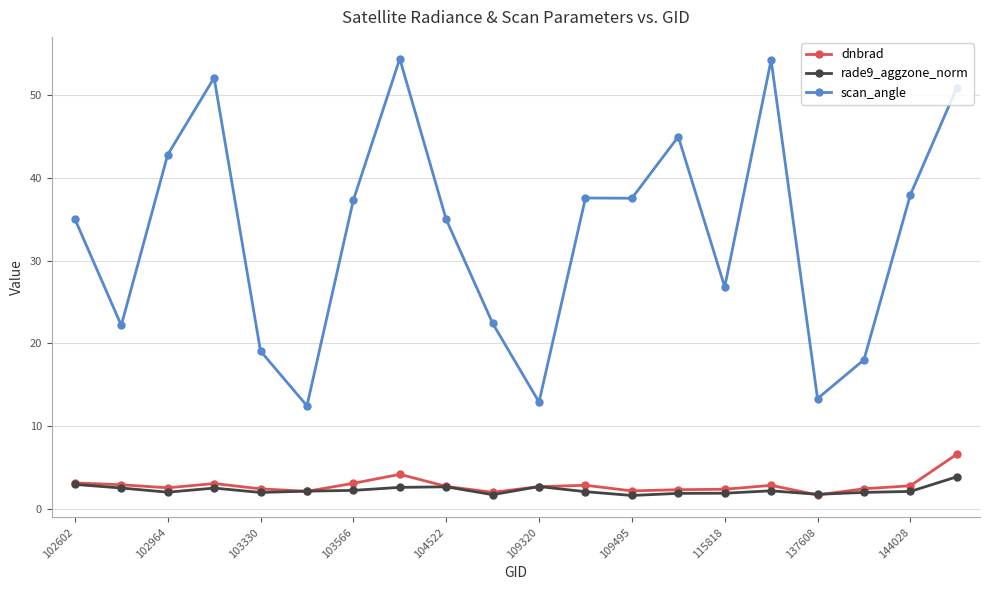

True or false: scan_angle and dnbrad cross at least once.

False